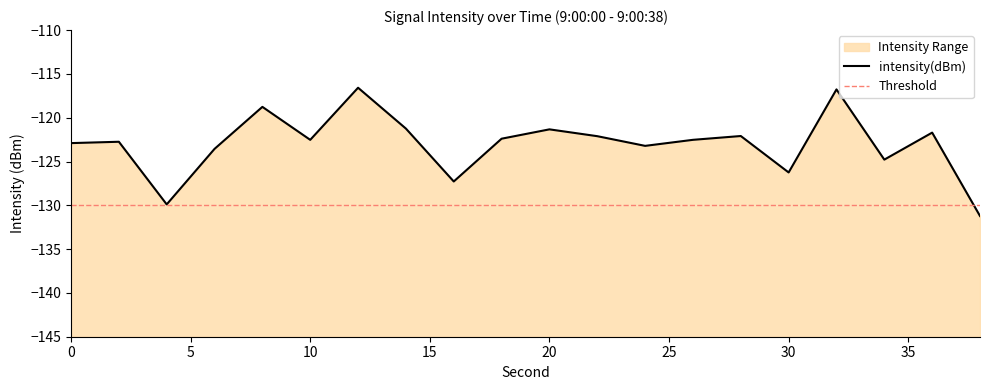

Reading left to right, what are all the values shown in this chart?

0=-122.9	2=-122.7	4=-129.9	6=-123.6	8=-118.8	10=-122.5	12=-116.6	14=-121.2	16=-127.3	18=-122.4	20=-121.3	22=-122.1	24=-123.2	26=-122.5	28=-122.1	30=-126.3	32=-116.8	34=-124.8	36=-121.7	38=-131.2